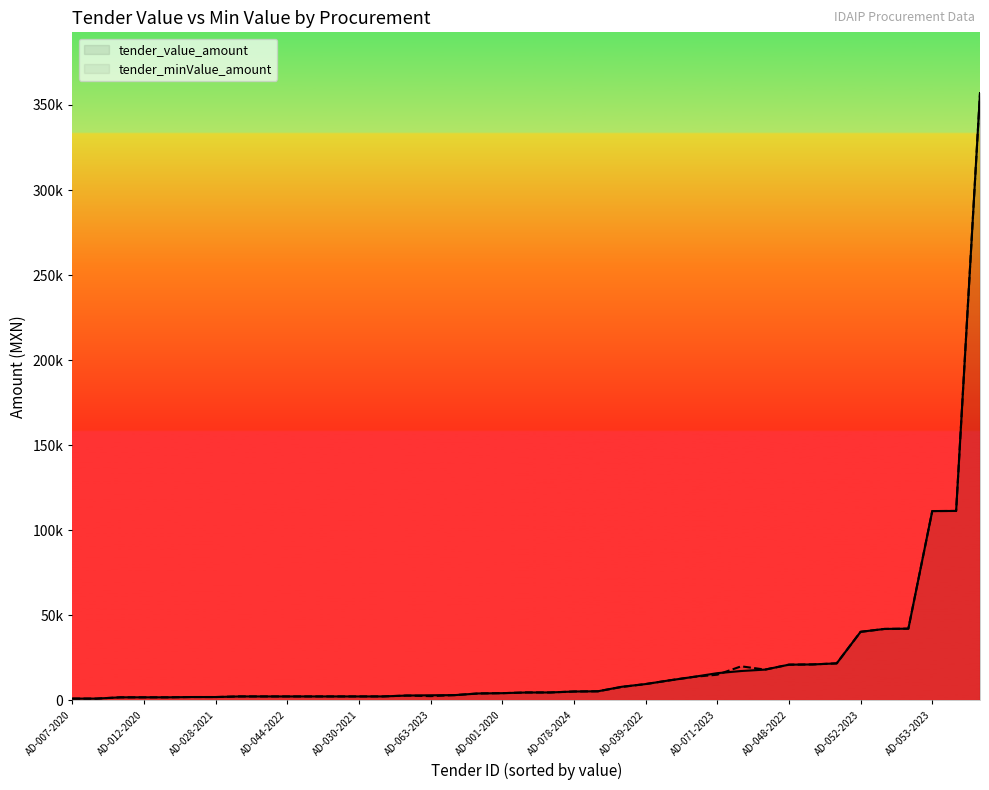

How many series are shown in this chart?

2